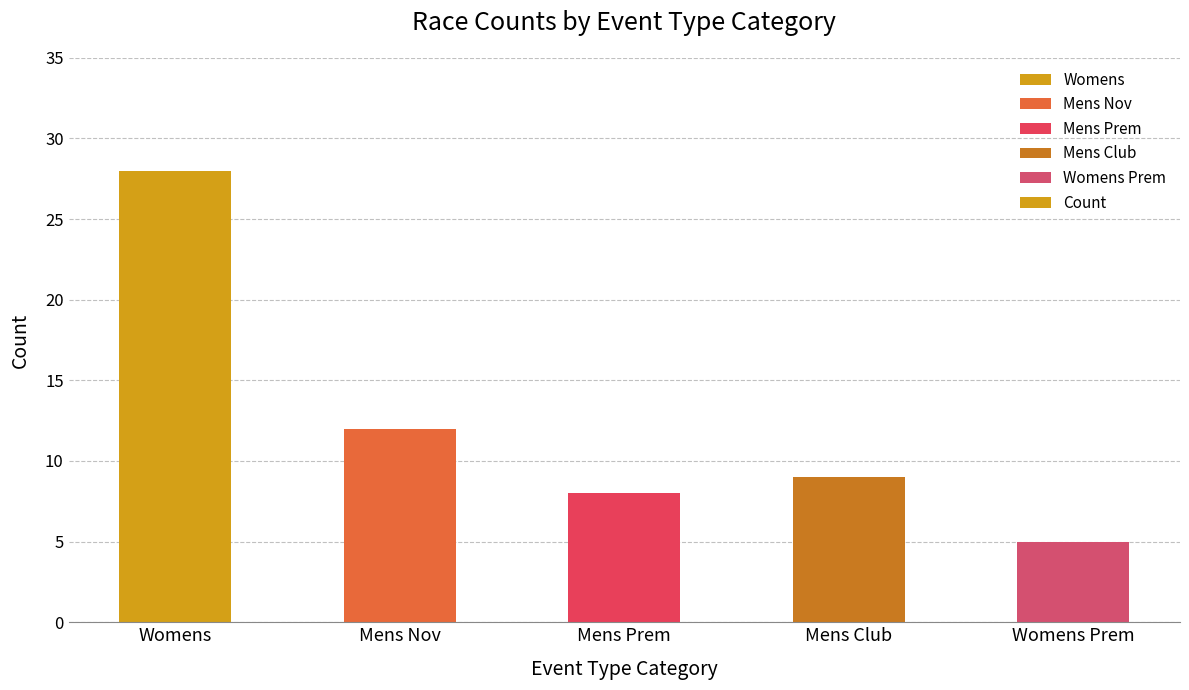

What is the difference between the second highest and second lowest values?

4